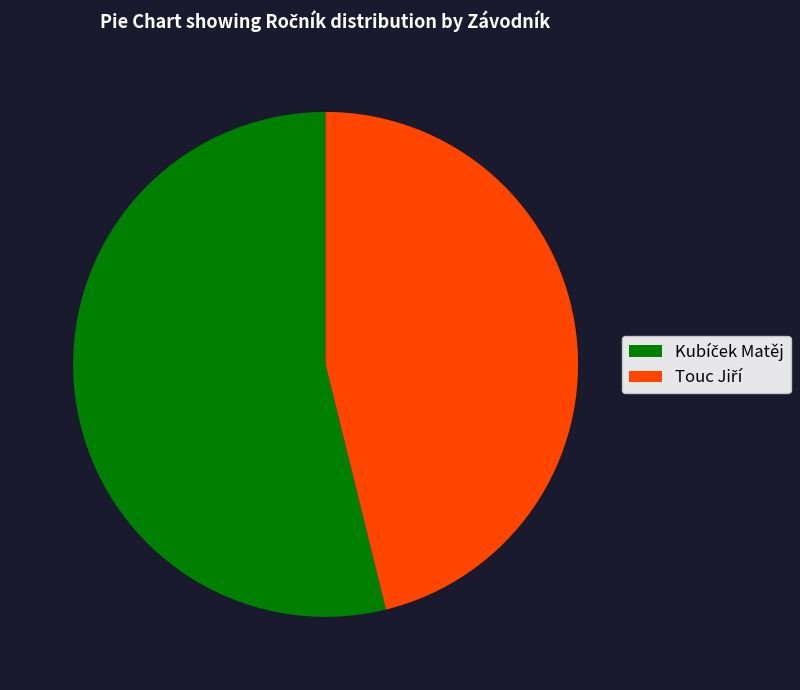

Is there any slice that represents more than half of the pie?

Yes